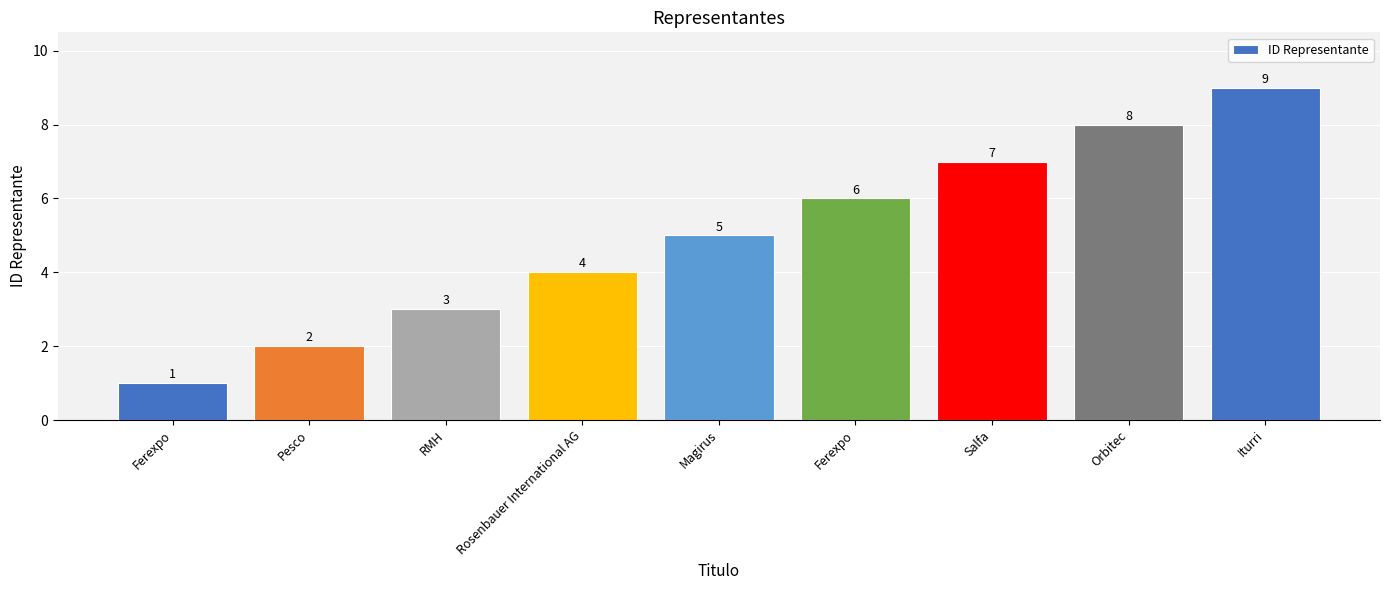

What is the minimum value shown in the chart?

1